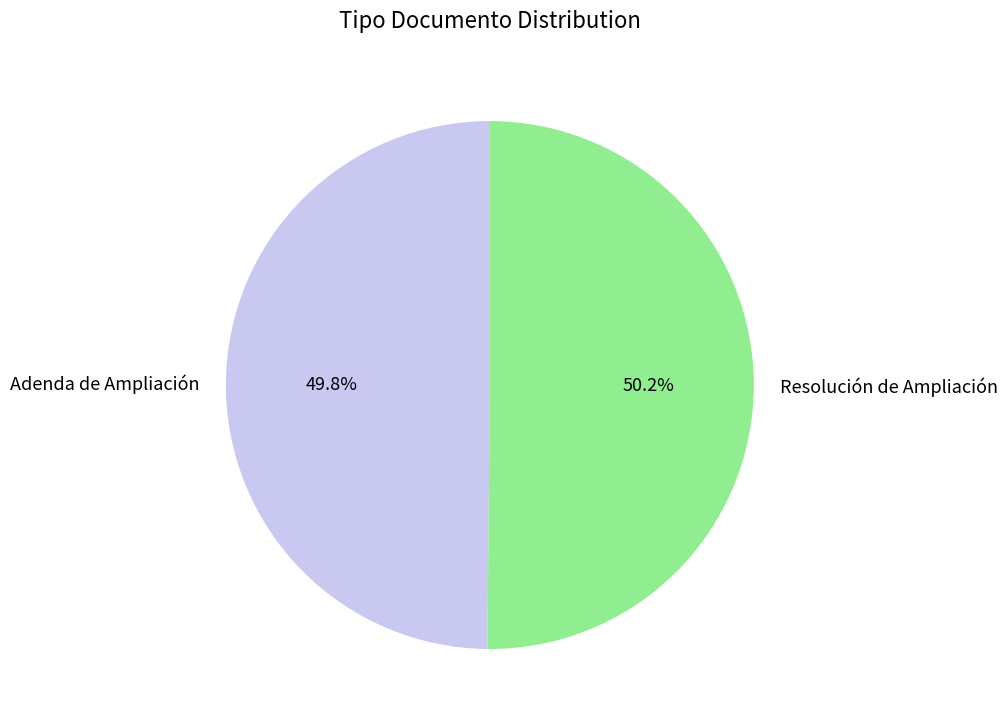

How much of the chart is everything except Resolución de Ampliación?

49.8%